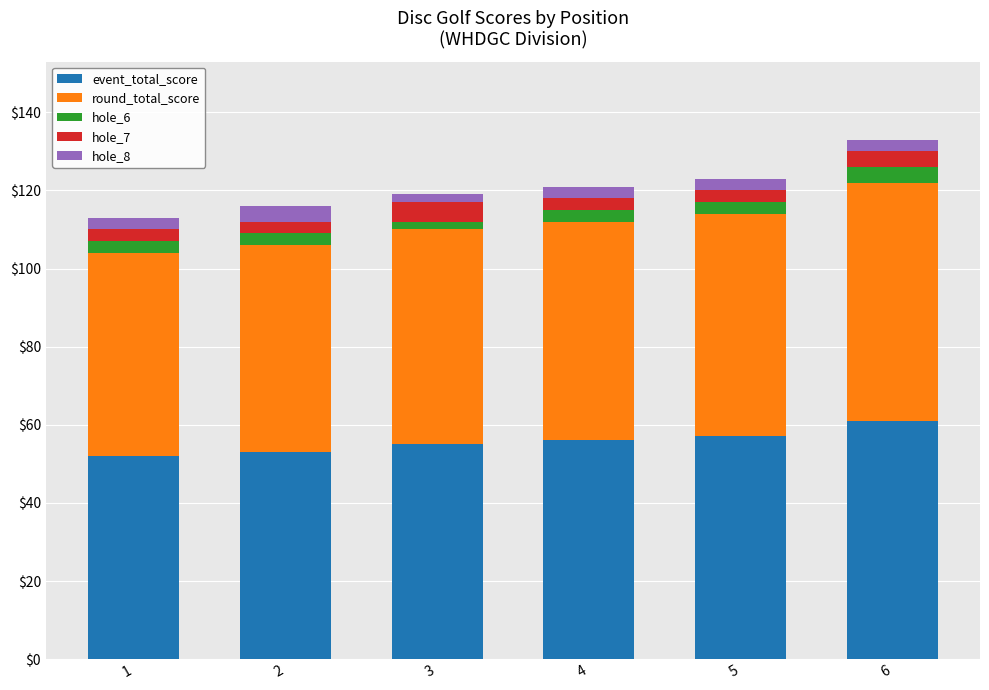

What is the average value of the event_total_score series?

56